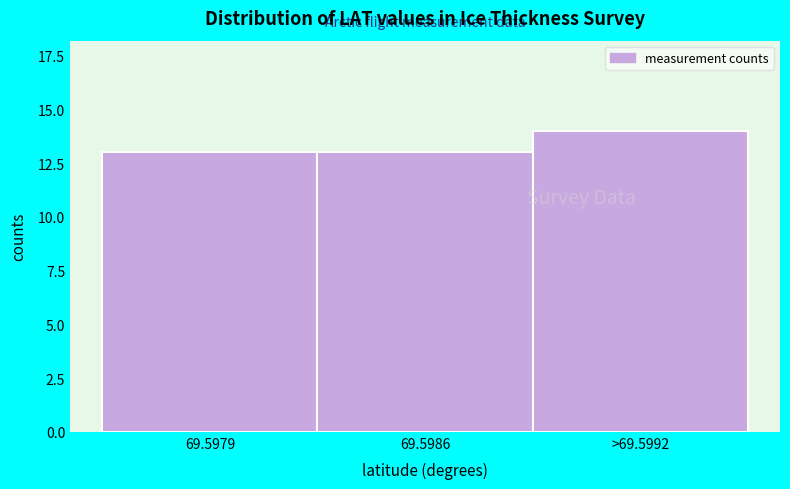

Reading left to right, list all the values displayed in this chart.

13	13	14